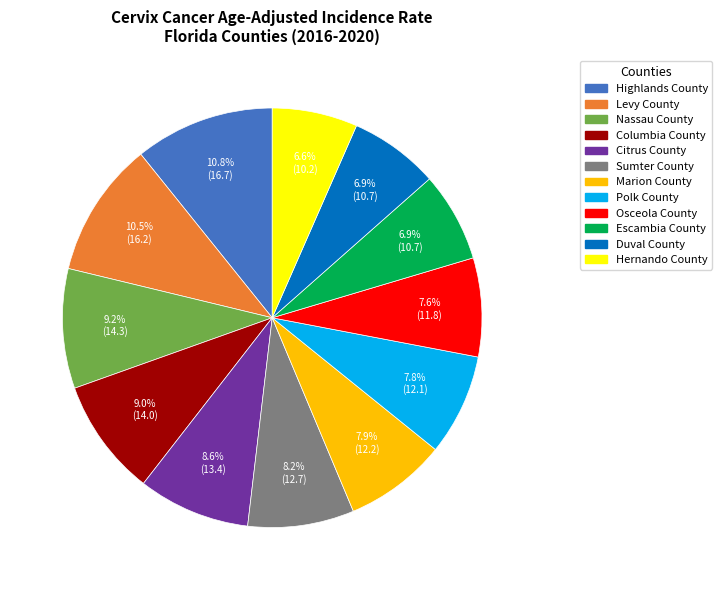

Count the number of slices in the pie.

12